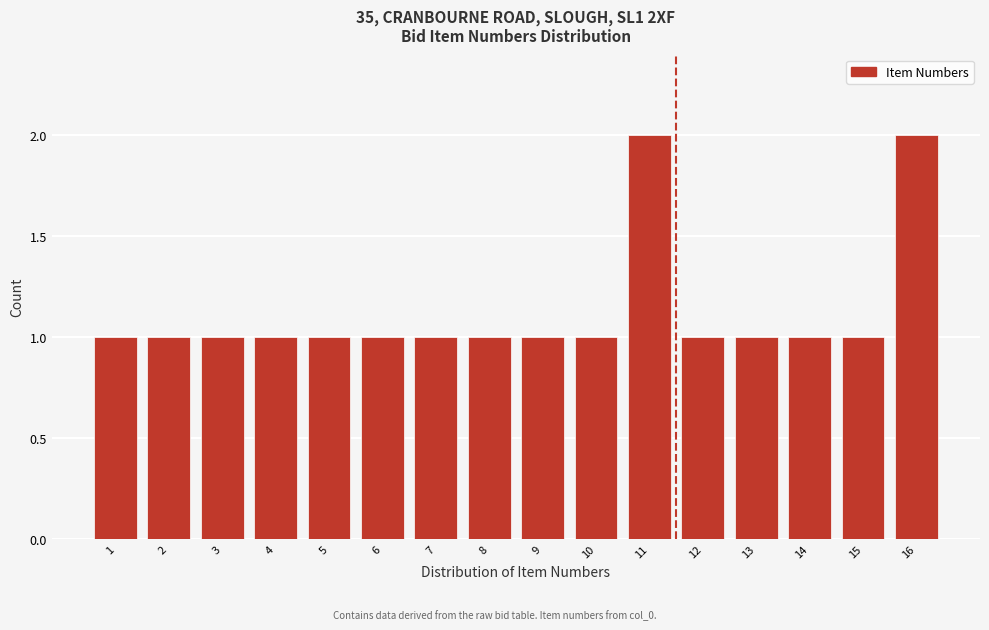

Reading right to left, what are all the values shown in this chart?

2	1	1	1	1	2	1	1	1	1	1	1	1	1	1	1